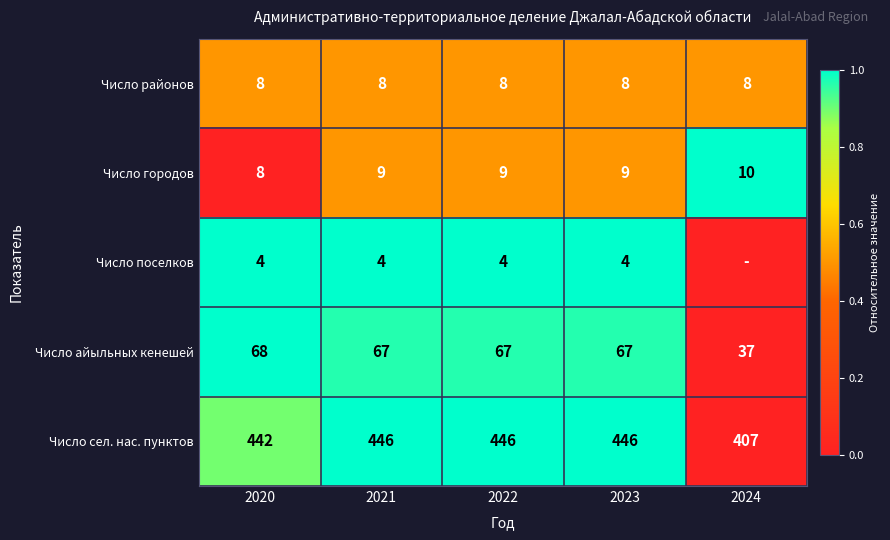

What is the total value across all series at 2020?

530